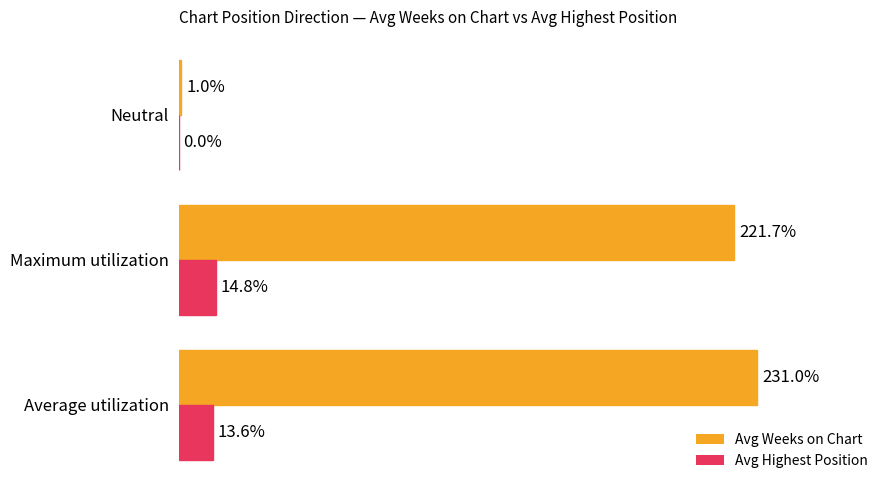

At which category does the chart reach its peak across all series?

Average utilization